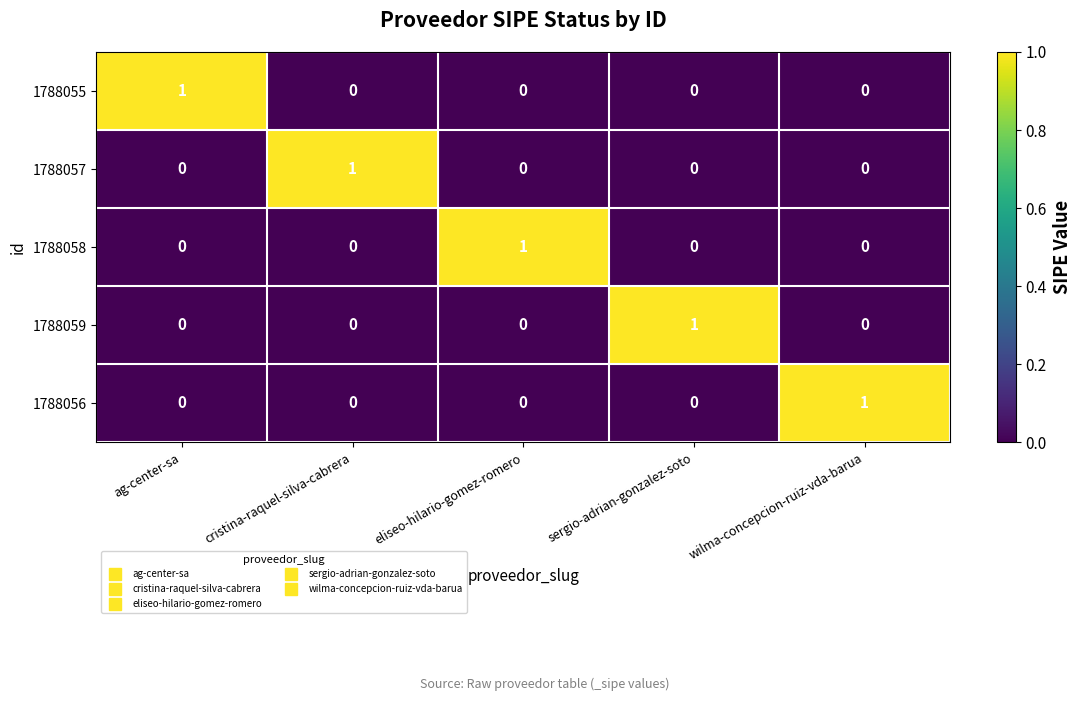

Count the number of categories in the chart.

5